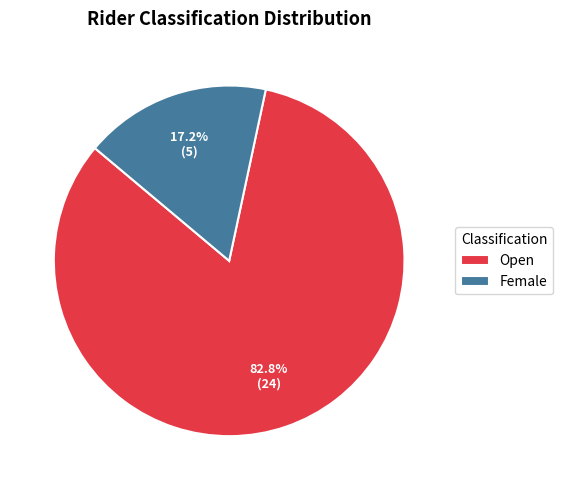

To the nearest percent, what is the combined percentage of Open and Female?

100%